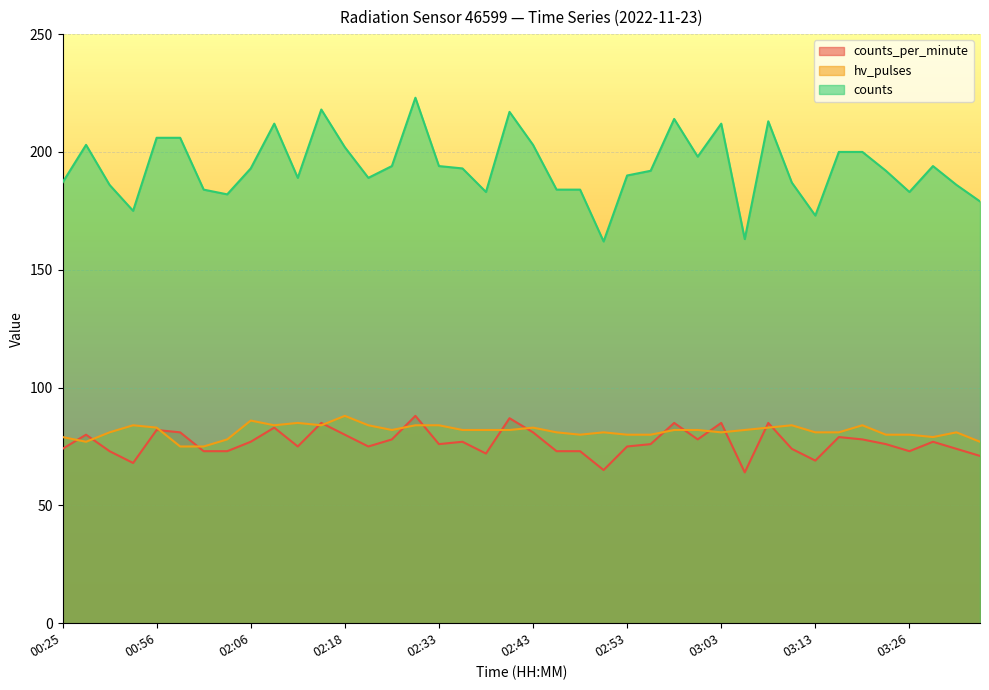

Which series changed the most between 00:56 and 02:33?

counts